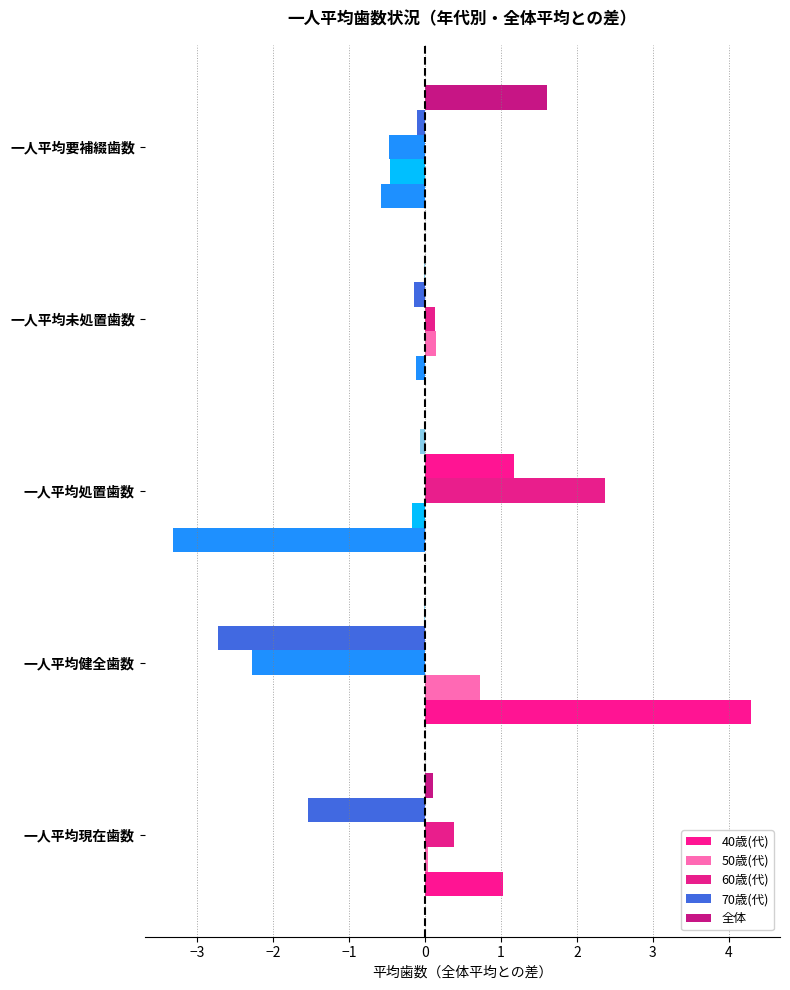

How many values in 60歳(代) are above zero?

3